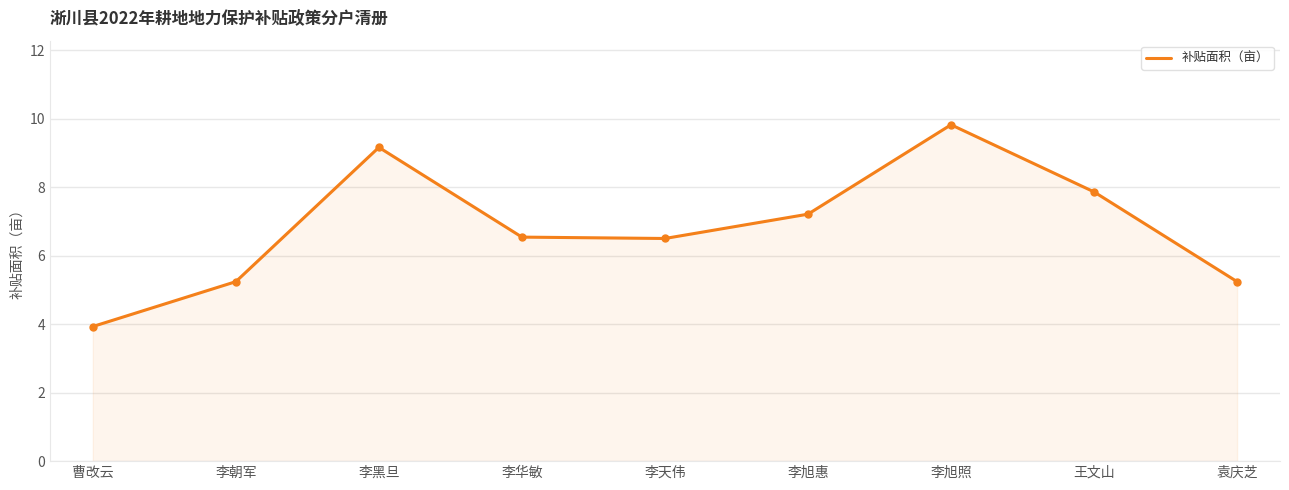

Reading right to left, transcribe all the data shown in this chart.

袁庆芝=5.2	王文山=7.9	李旭照=9.8	李旭惠=7.2	李天伟=6.5	李华敏=6.5	李黑旦=9.2	李朝军=5.2	曹改云=3.9